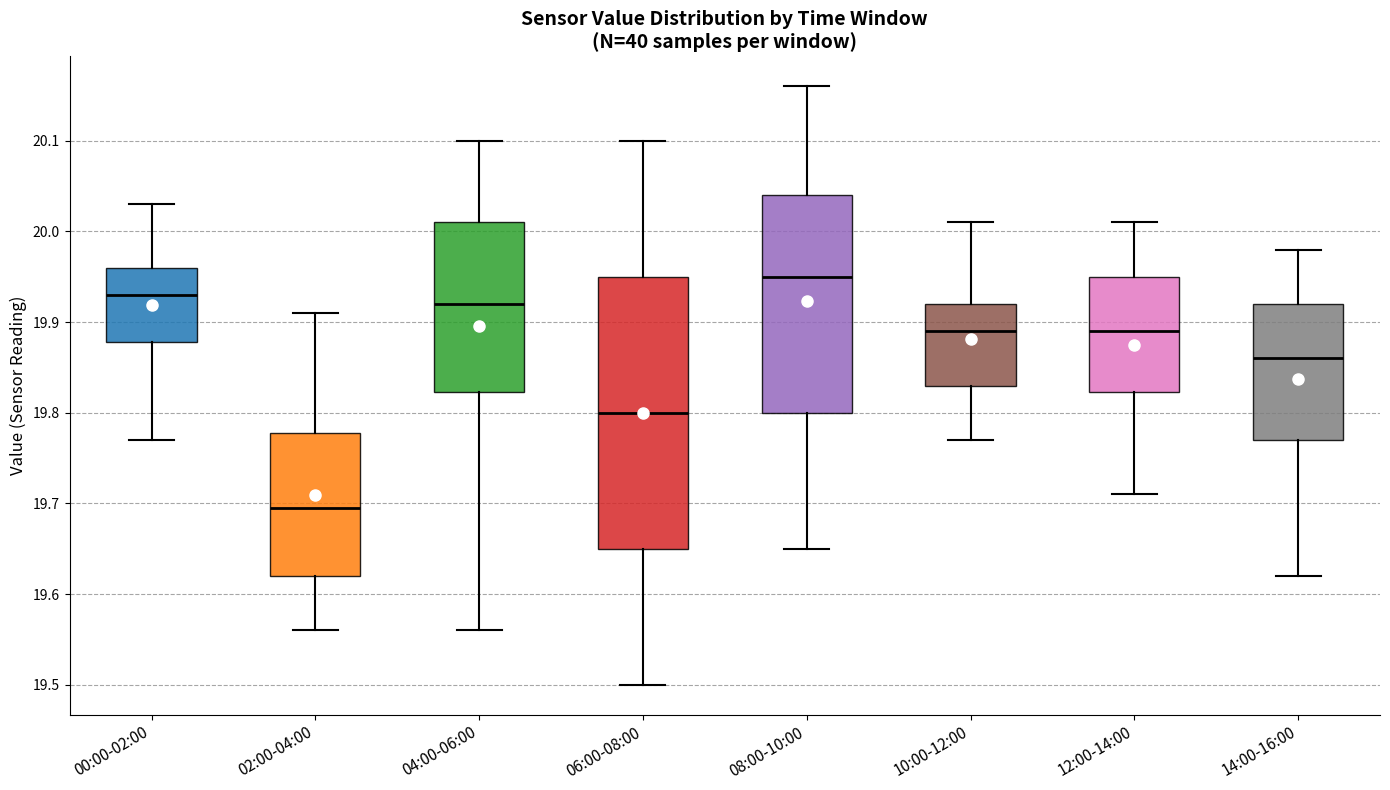

Reading left to right, transcribe this box plot: for each box, give where its median line is, the range the box spans, and where its two whiskers end, as read against the y-axis. The values are not printed on the chart, so give them approximately, as read against the axis.

00:00-02:00: median 19.93, box 19.88 to 19.96, whiskers 19.77 to 20.03
02:00-04:00: median 19.70, box 19.62 to 19.78, whiskers 19.56 to 19.91
04:00-06:00: median 19.92, box 19.82 to 20.01, whiskers 19.56 to 20.10
06:00-08:00: median 19.80, box 19.65 to 19.95, whiskers 19.50 to 20.10
08:00-10:00: median 19.95, box 19.80 to 20.04, whiskers 19.65 to 20.16
10:00-12:00: median 19.89, box 19.83 to 19.92, whiskers 19.77 to 20.01
12:00-14:00: median 19.89, box 19.82 to 19.95, whiskers 19.71 to 20.01
14:00-16:00: median 19.86, box 19.77 to 19.92, whiskers 19.62 to 19.98